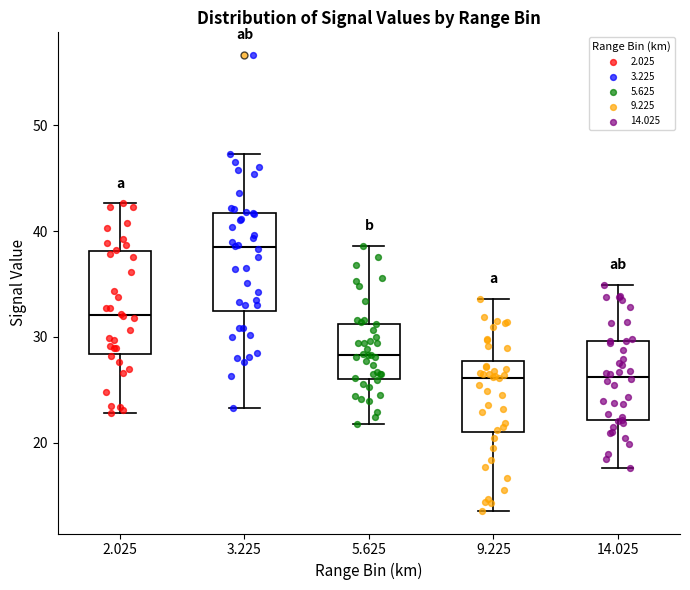

Where does the median line of the box at x = 9.225 sit on the y-axis? The values are not printed on the chart, so give them approximately, as read against the axis.

26